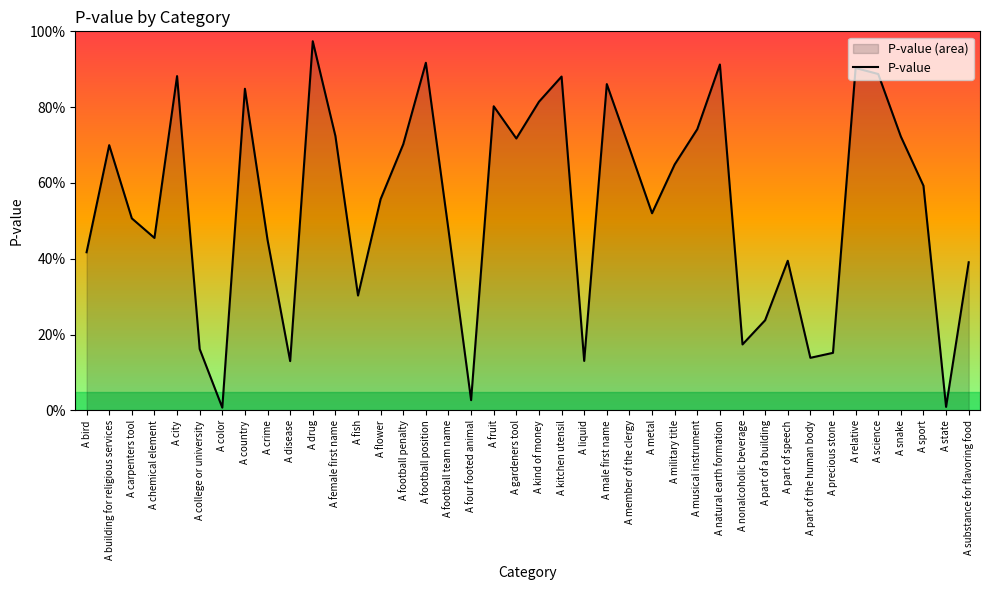

What is the sum of the values at A gardeners tool and A drug?

1.7